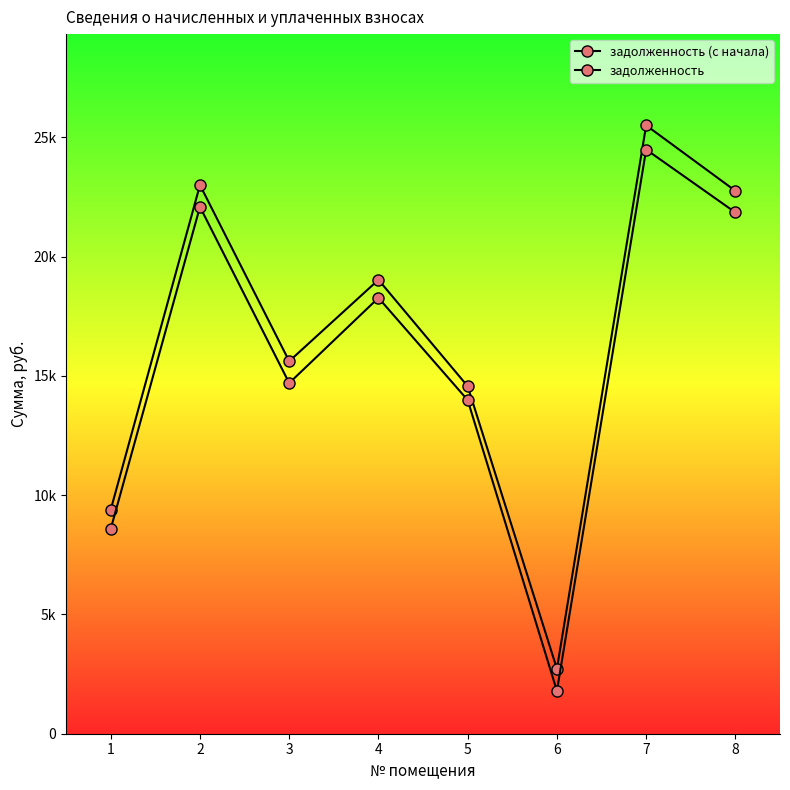

What is the spread (max minus min) of values at 6?

924.3